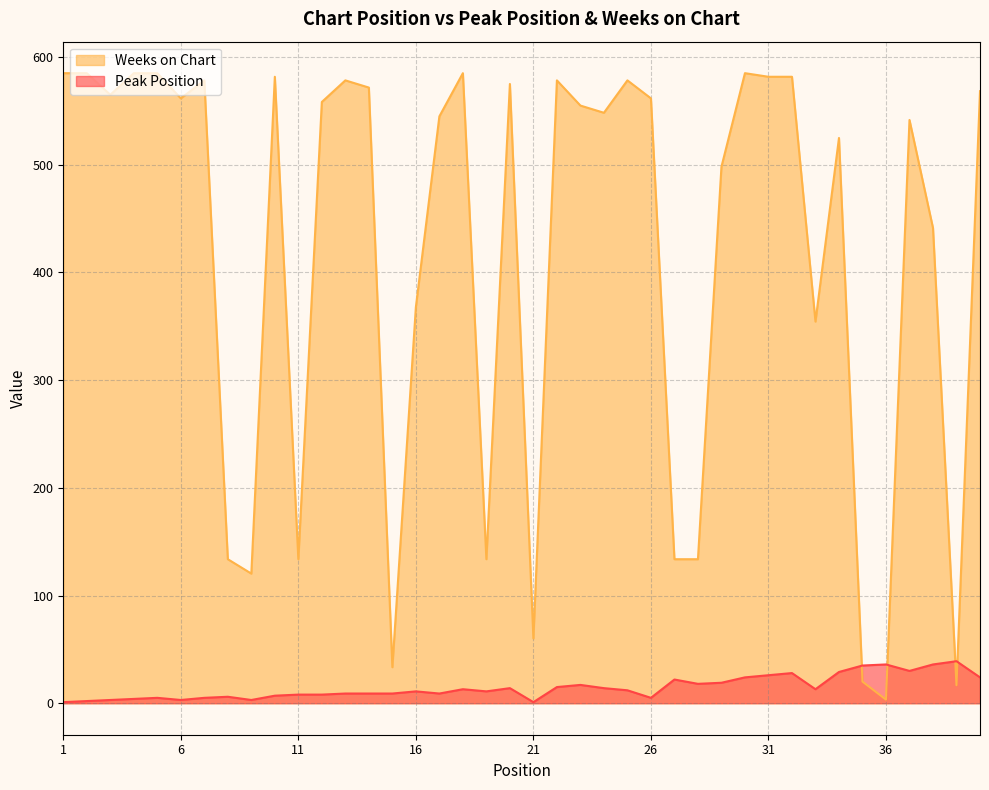

How many lines are shown in the chart?

2